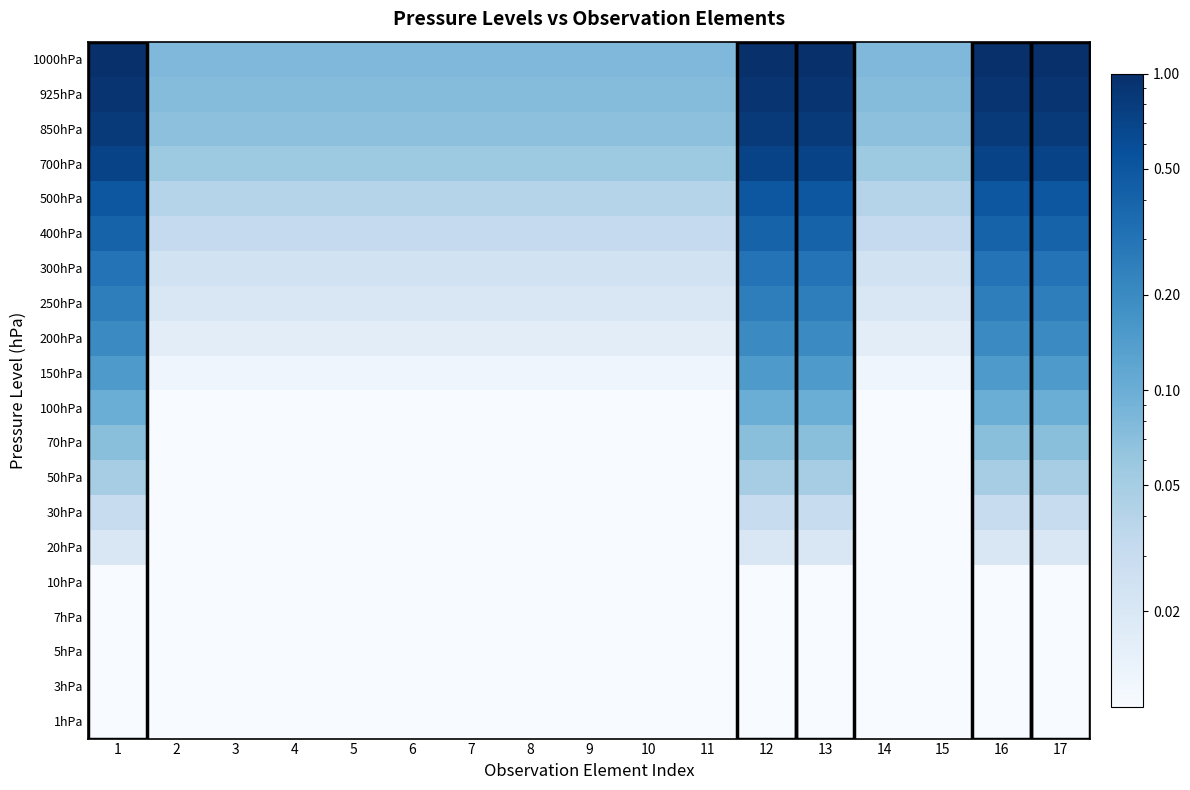

At how many categories does at least one series exceed 0?

17